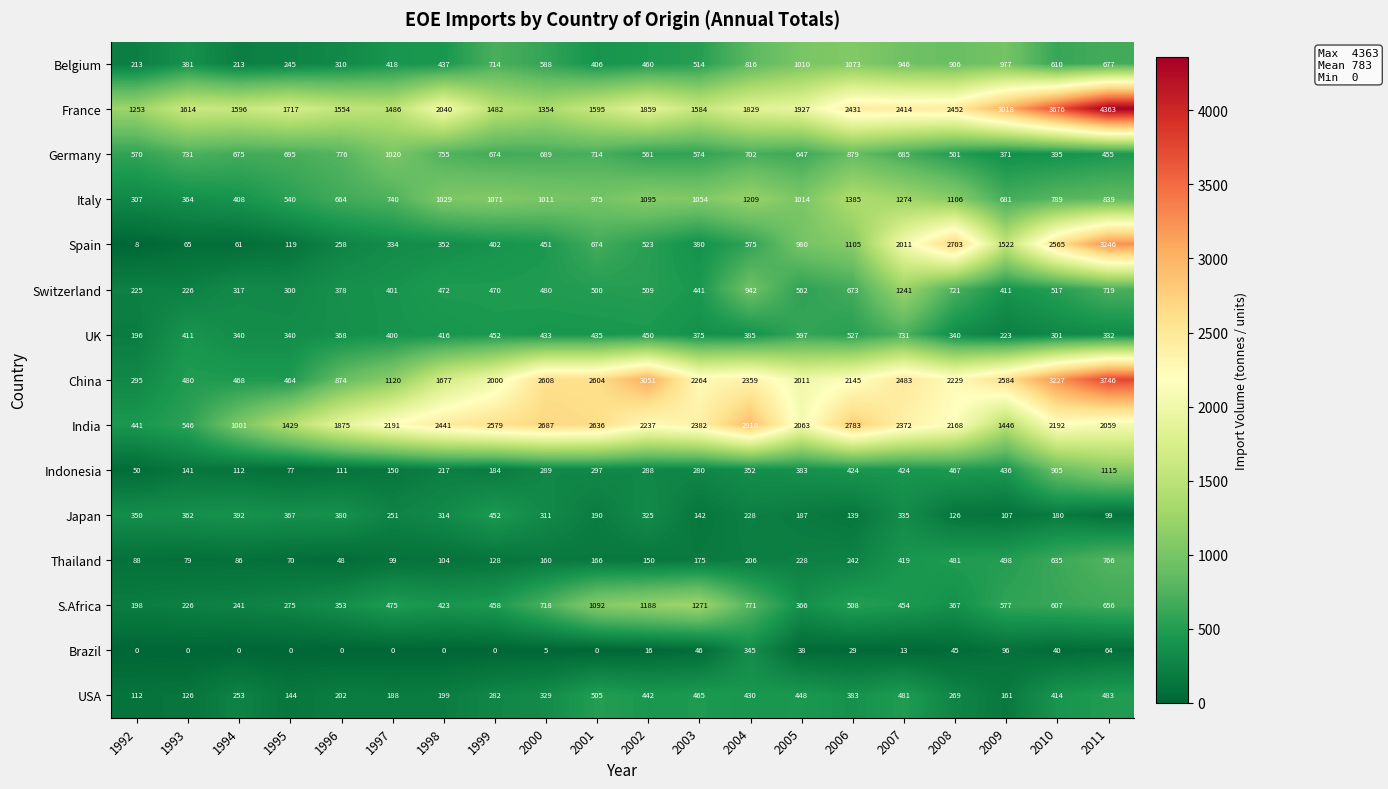

Where is Belgium nearest to the value 643?

2010